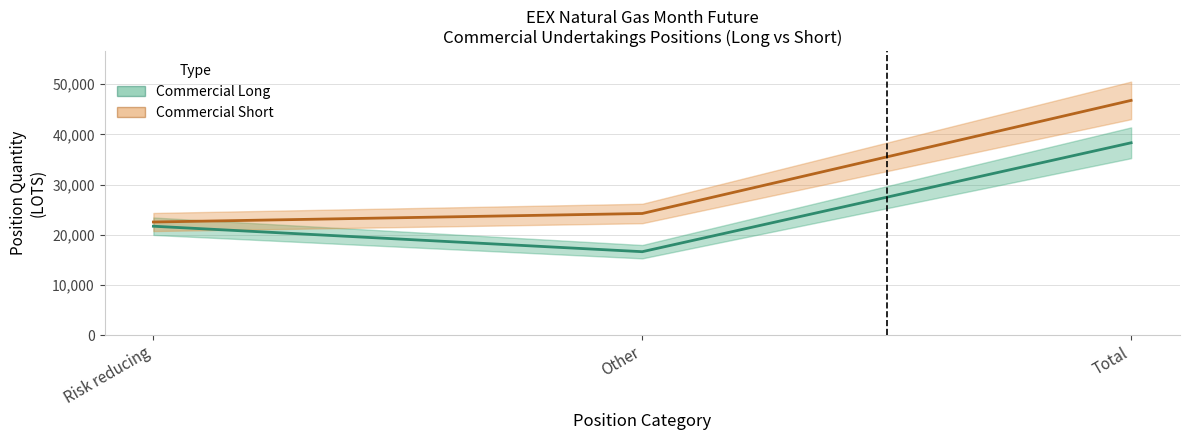

Does the chart have visible grid lines?

Yes